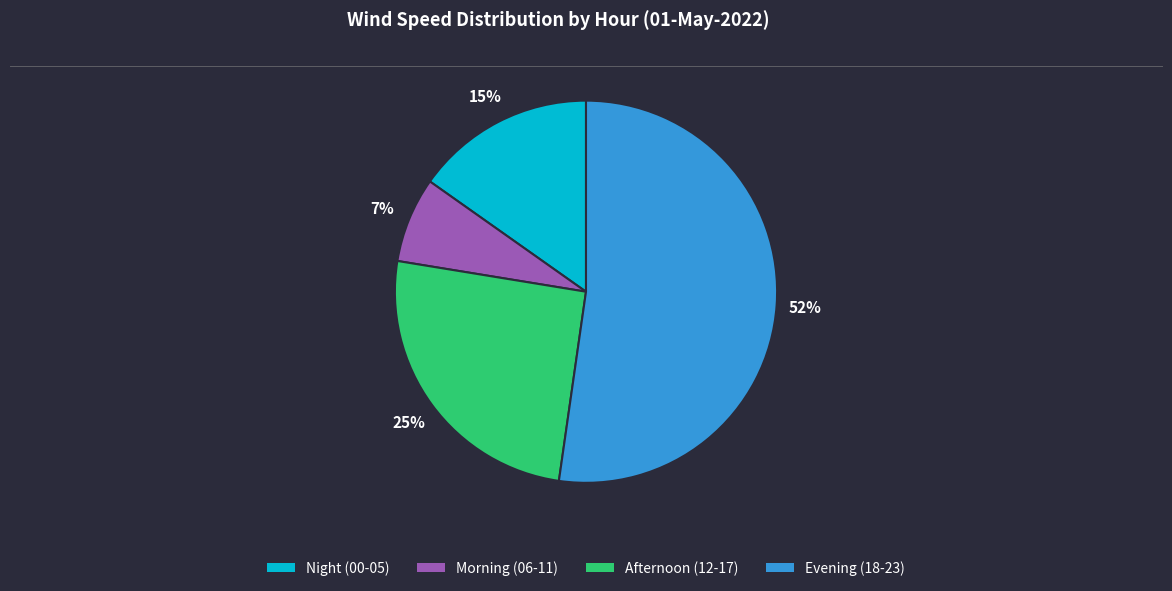

Is there a majority slice in this chart?

Yes